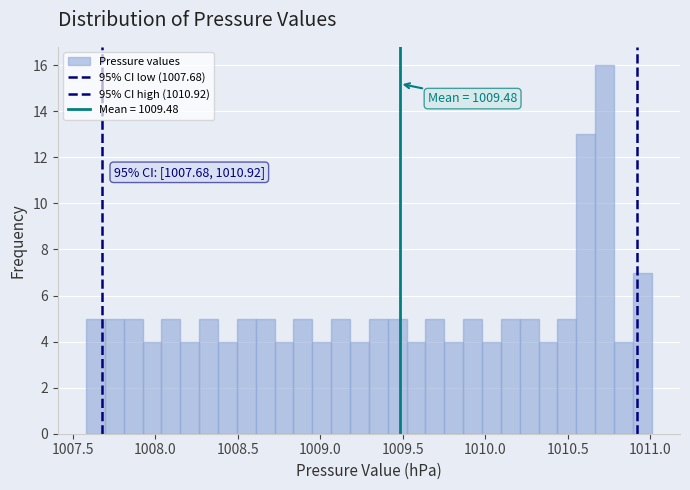

Read against the x-axis, roughly where is the centre of the tallest bar?

1010.70